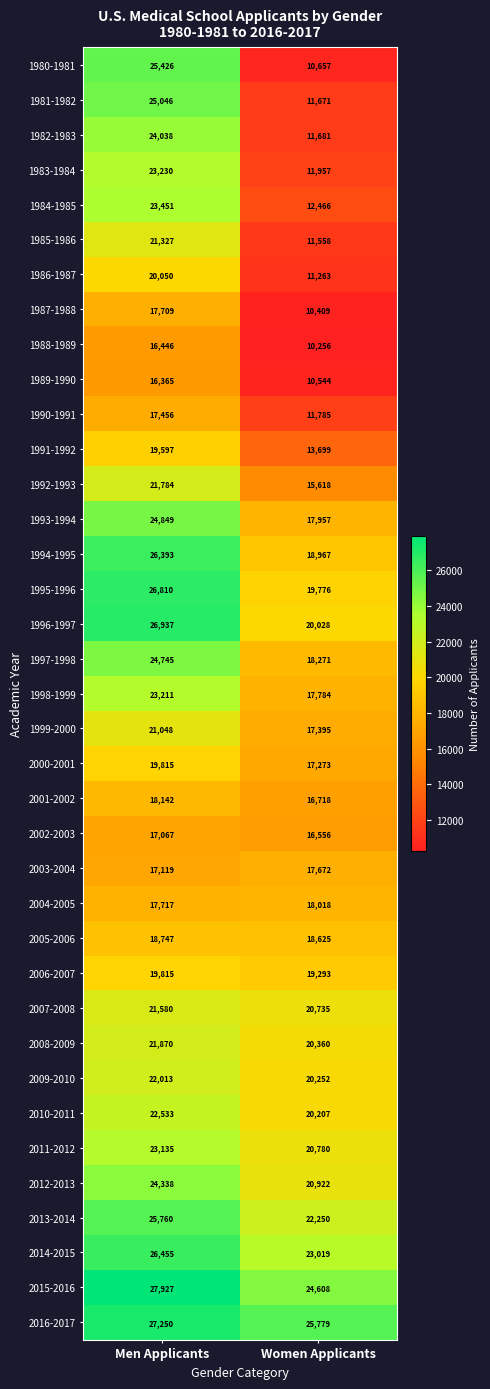

At how many categories does at least one series exceed 11036?

2